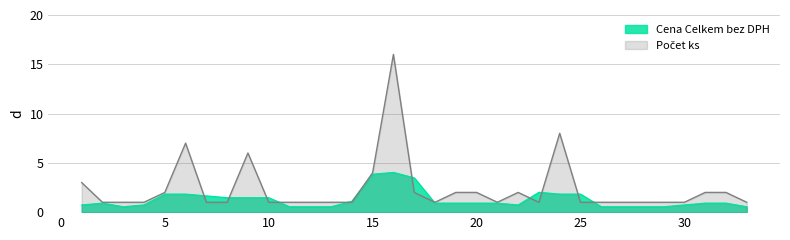

What is the highest value of the Cena Celkem bez DPH series?

4.0